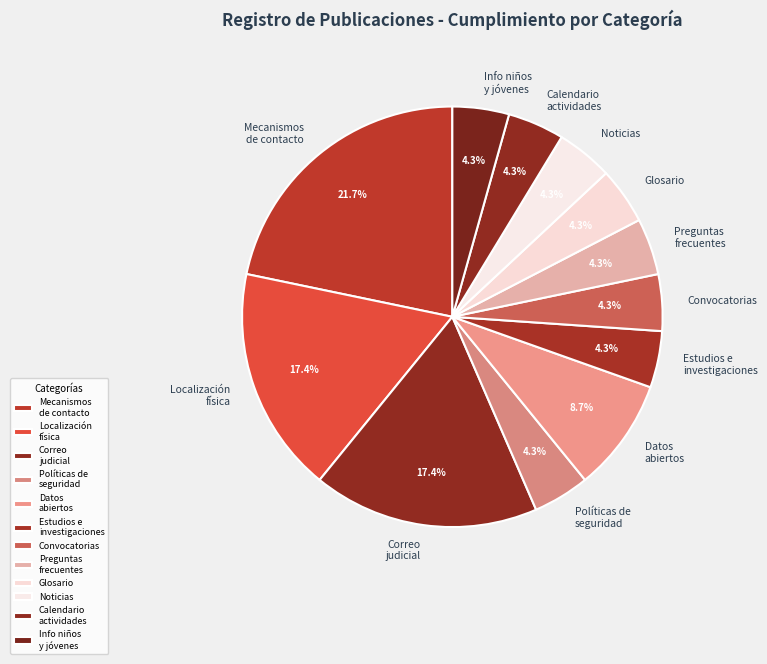

Is the sum of Preguntas frecuentes and Mecanismos de contacto greater than half?

No